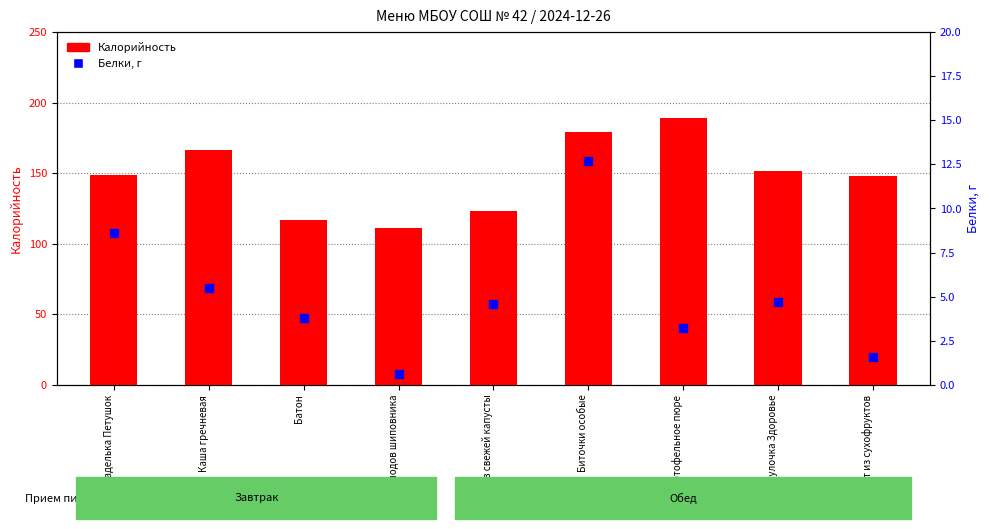

Which series has the largest Y range (max minus min)?

Калорийность